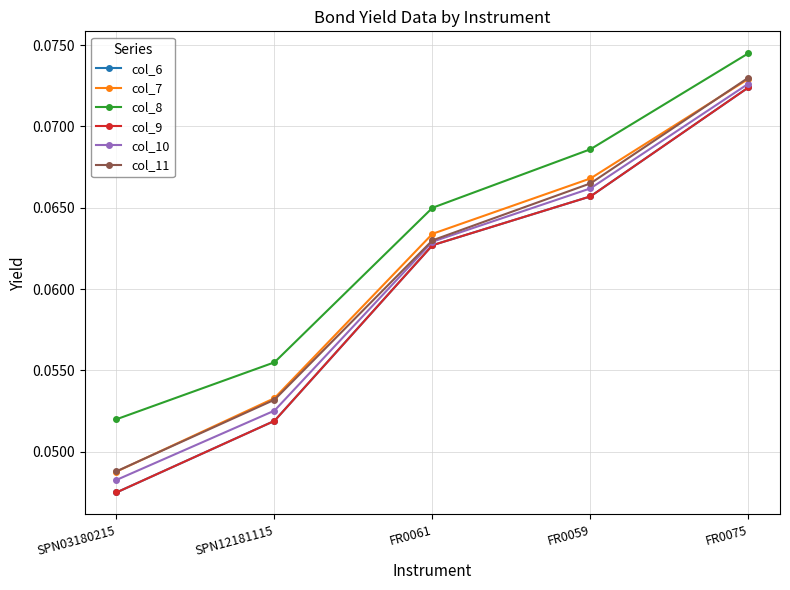

Does the chart have visible grid lines?

Yes